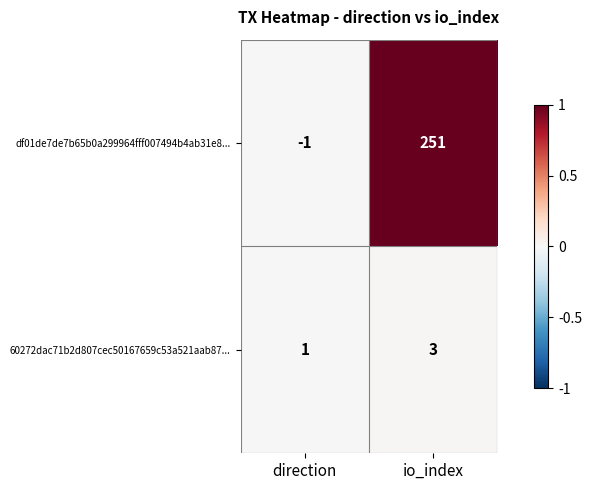

What is the difference between the df01de7de7b65b0a299964fff007494b4ab31e8... values at io_index and direction?

252